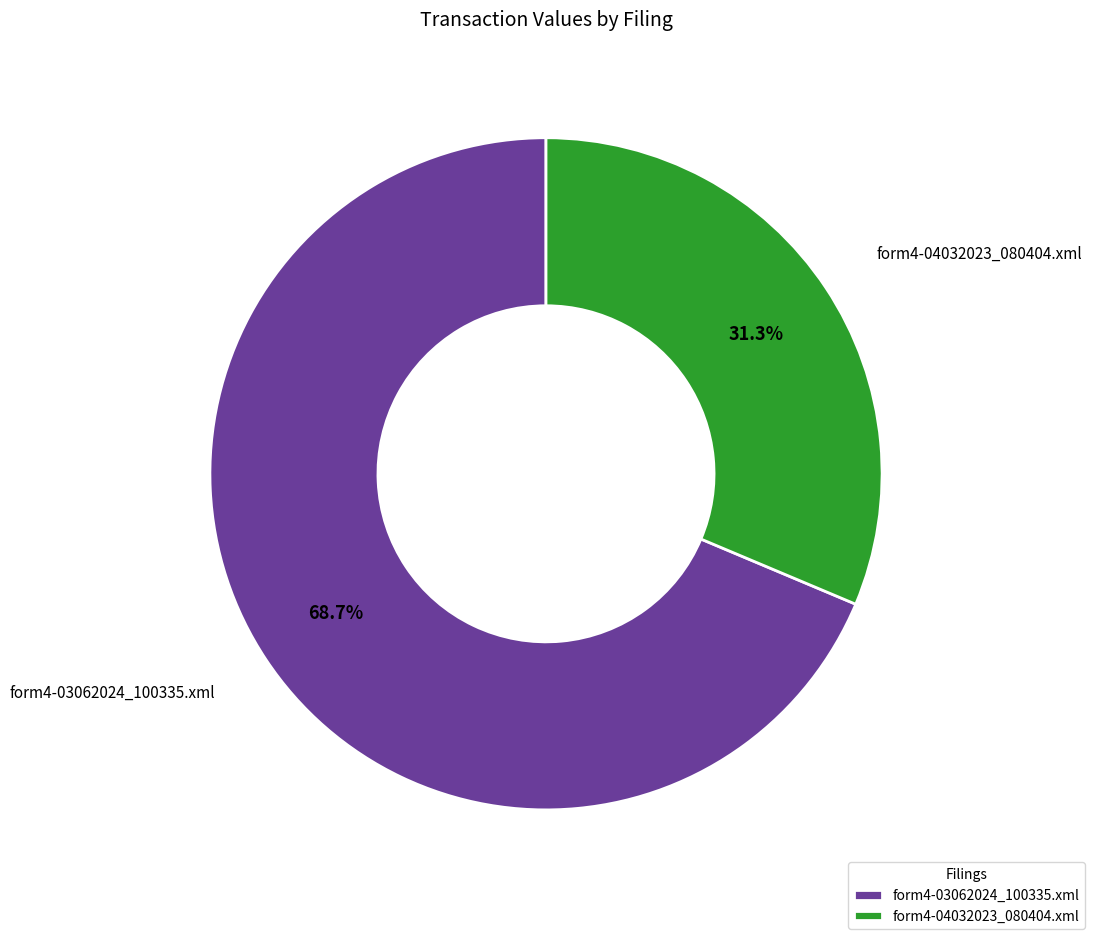

Rank the categories by value from highest to lowest.

form4-03062024_100335.xml, form4-04032023_080404.xml